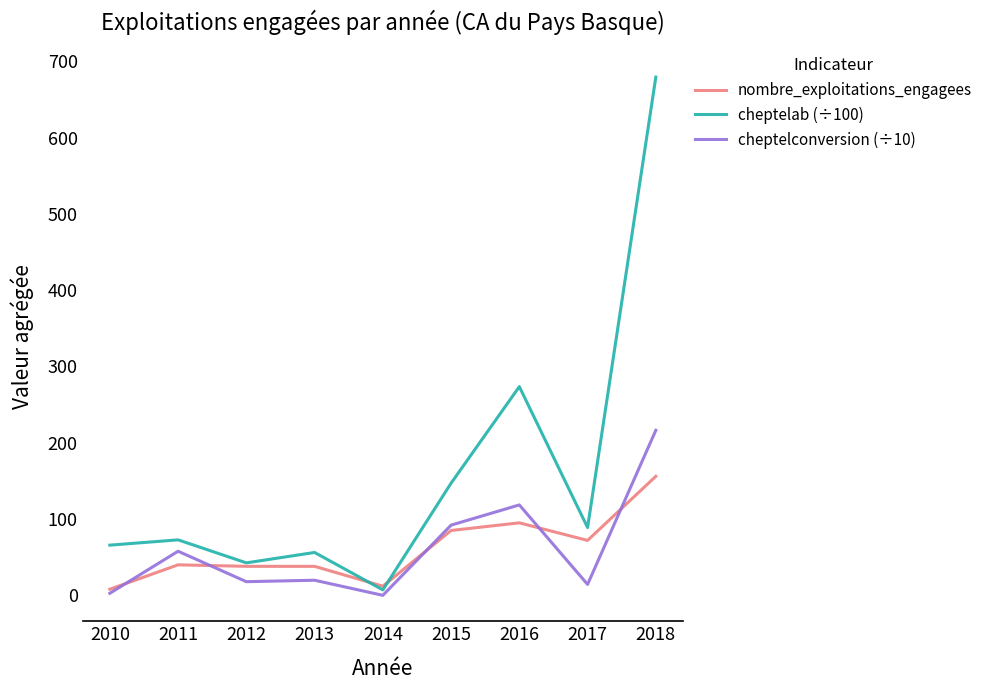

At which category is the sum across all series the highest?

2018